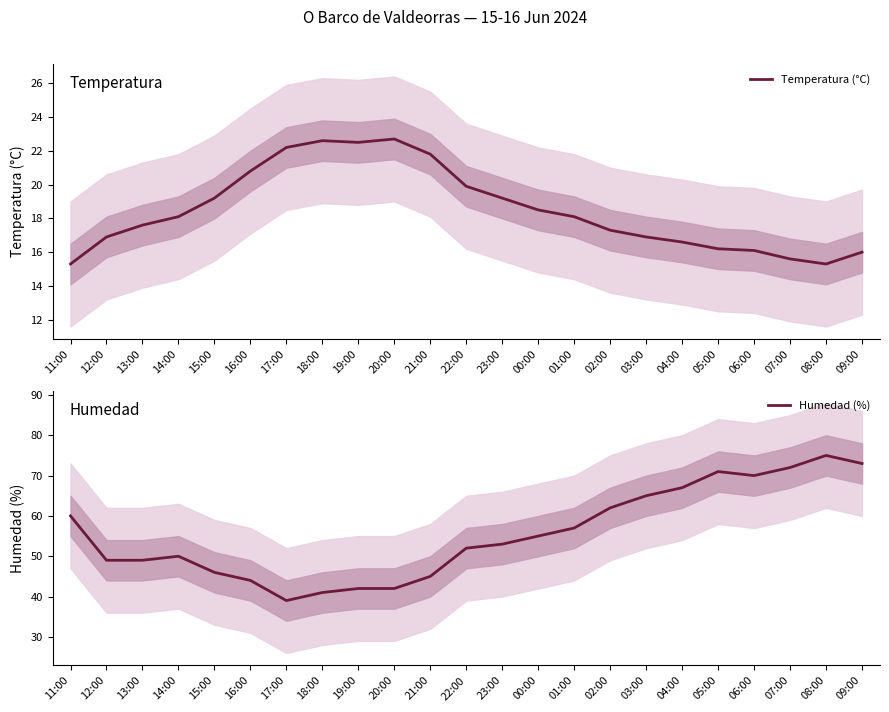

What is the total value across all series at 19:00?

64.5